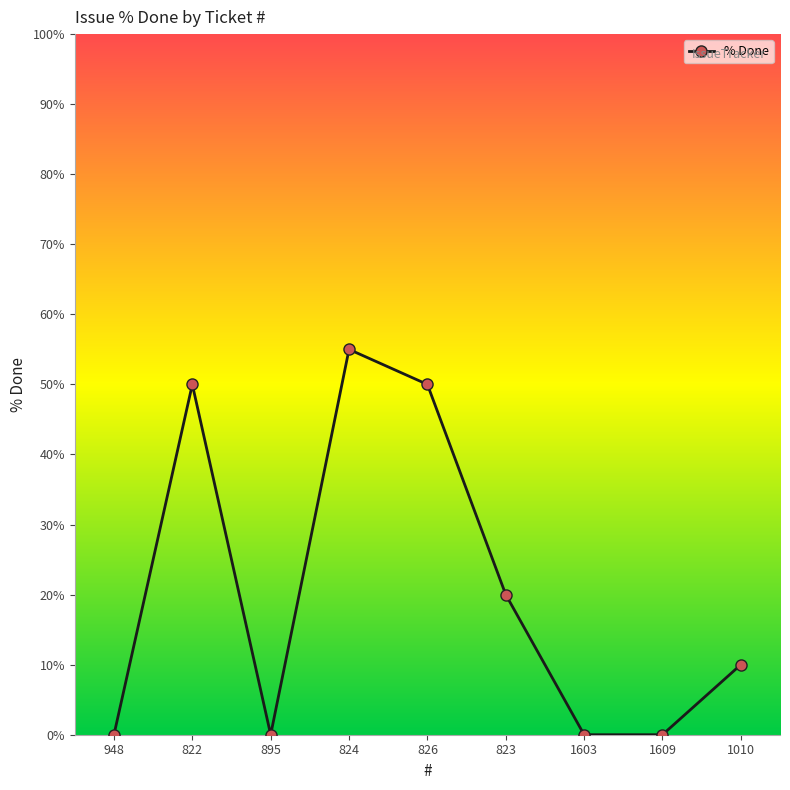

How many lines are shown in the chart?

1